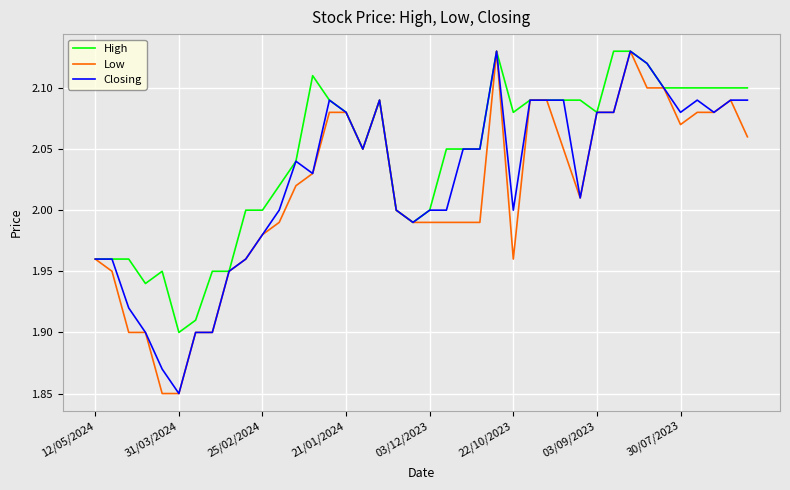

Does the chart have visible grid lines?

Yes